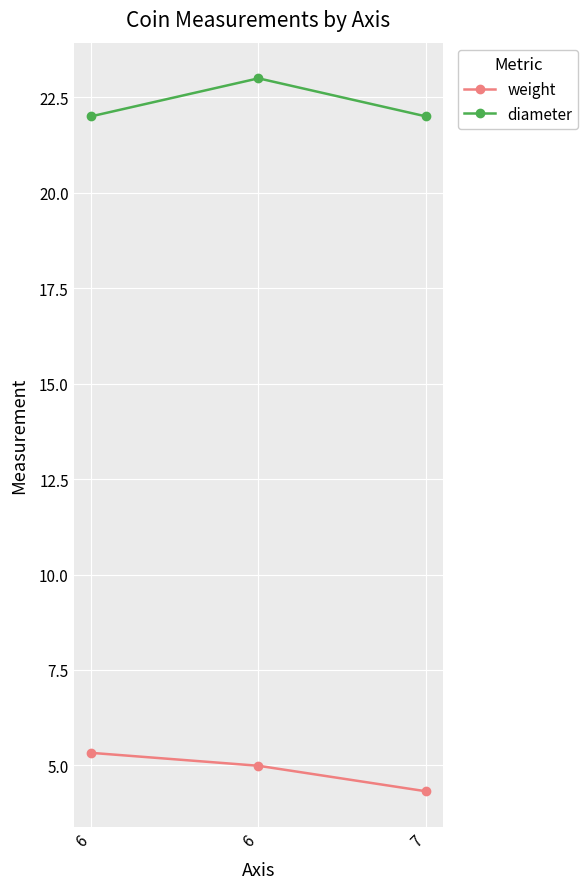

Rank the series by their average value, from lowest to highest.

weight, diameter